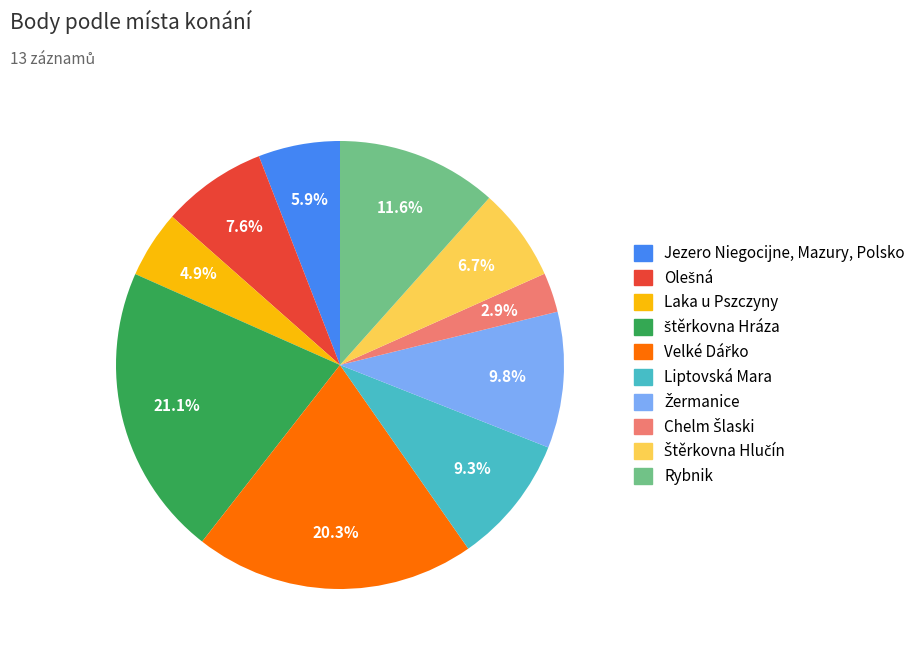

Is there a majority slice in this chart?

No